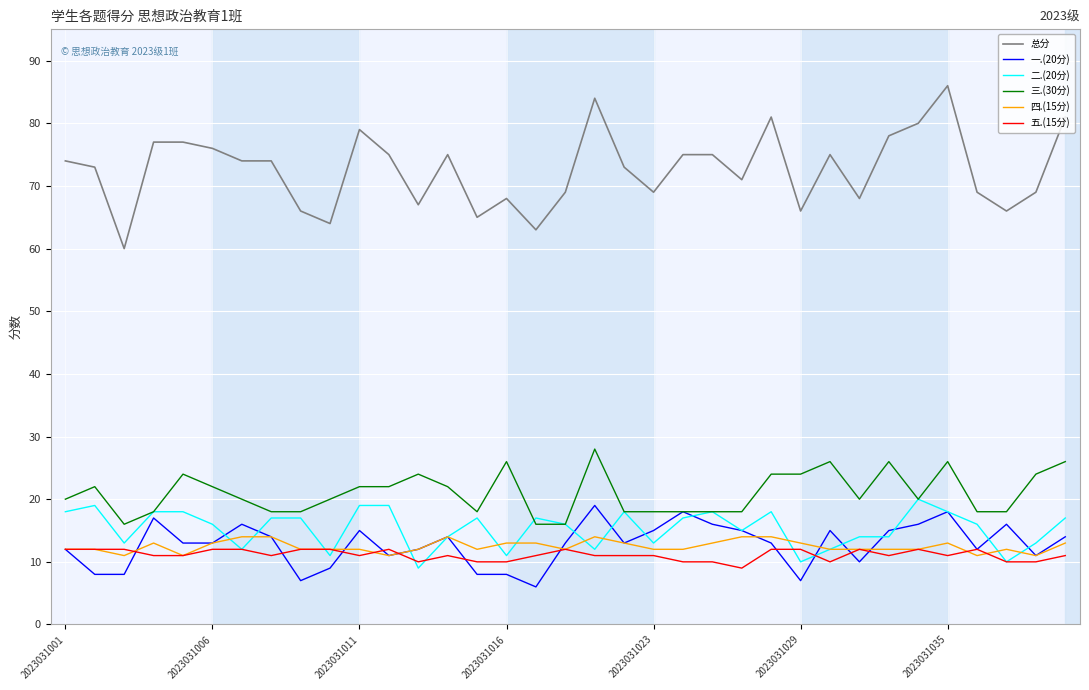

What is the greatest value displayed?

86